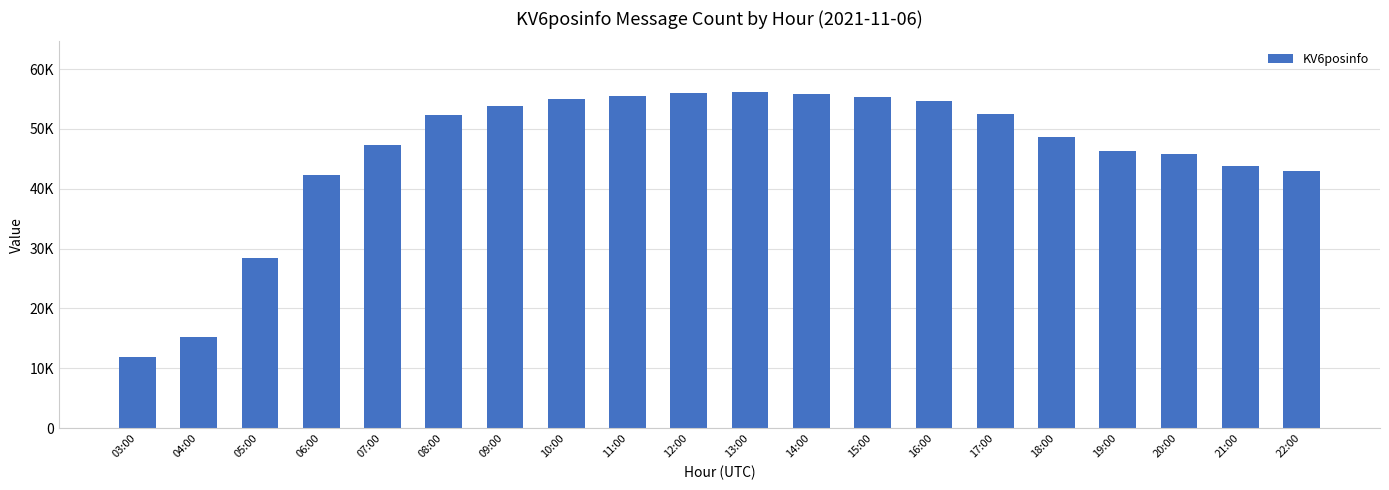

Read the value at 09:00.

53768